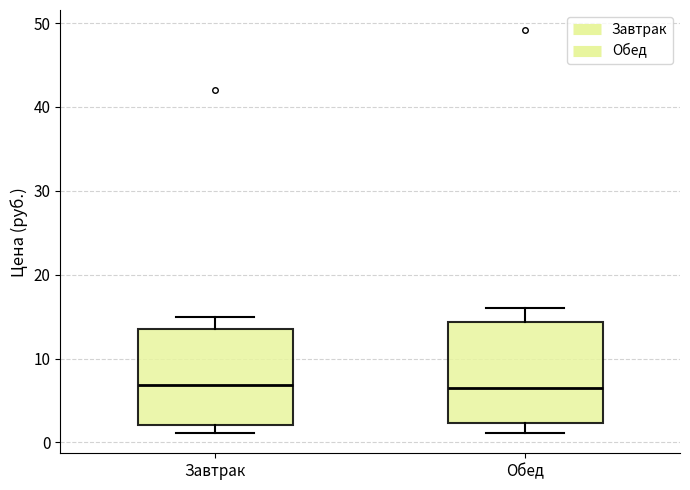

Reading left to right, read every box against the y-axis: the position of its median line, the range the box covers, and the ends of its whiskers. The values are not printed on the chart, so give them approximately, as read against the axis.

Завтрак: median 7, box 2 to 14, whiskers 1 to 15
Обед: median 6, box 2 to 14, whiskers 1 to 16